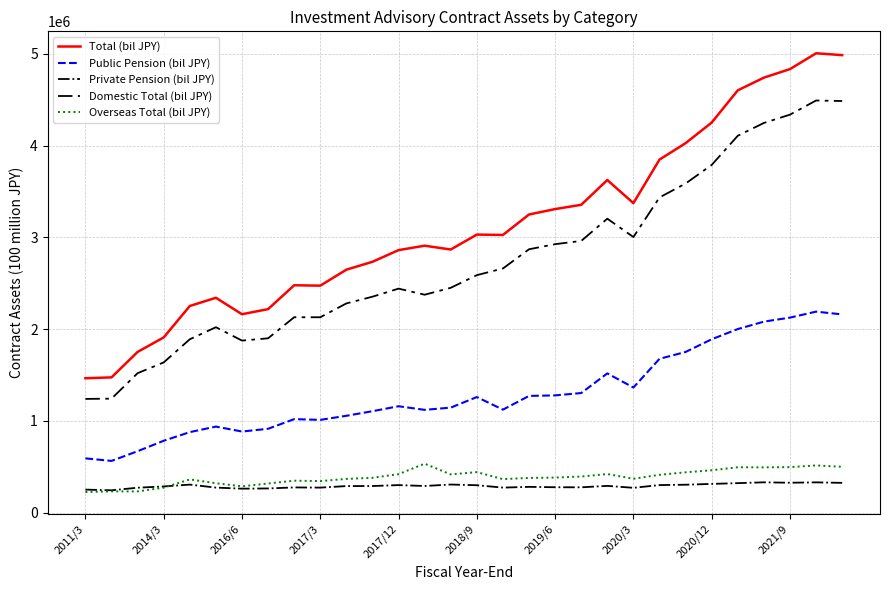

How many lines are shown in the chart?

5